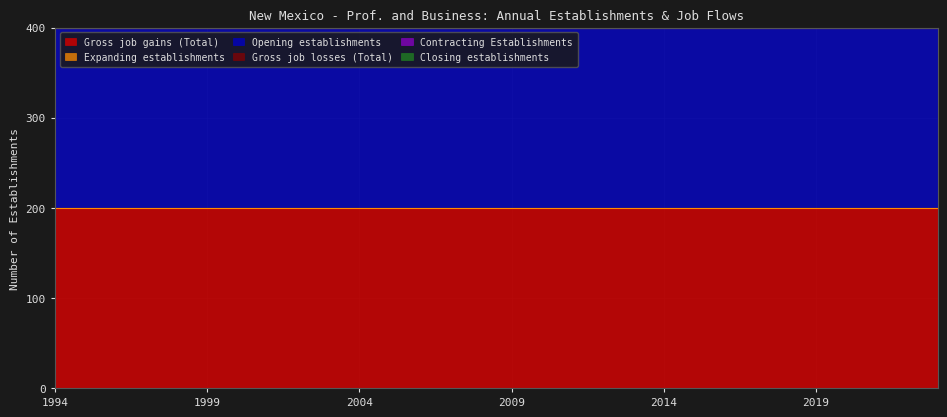

True or false: Gross job gains (Total) has more than 2 points higher than both neighbors.

False